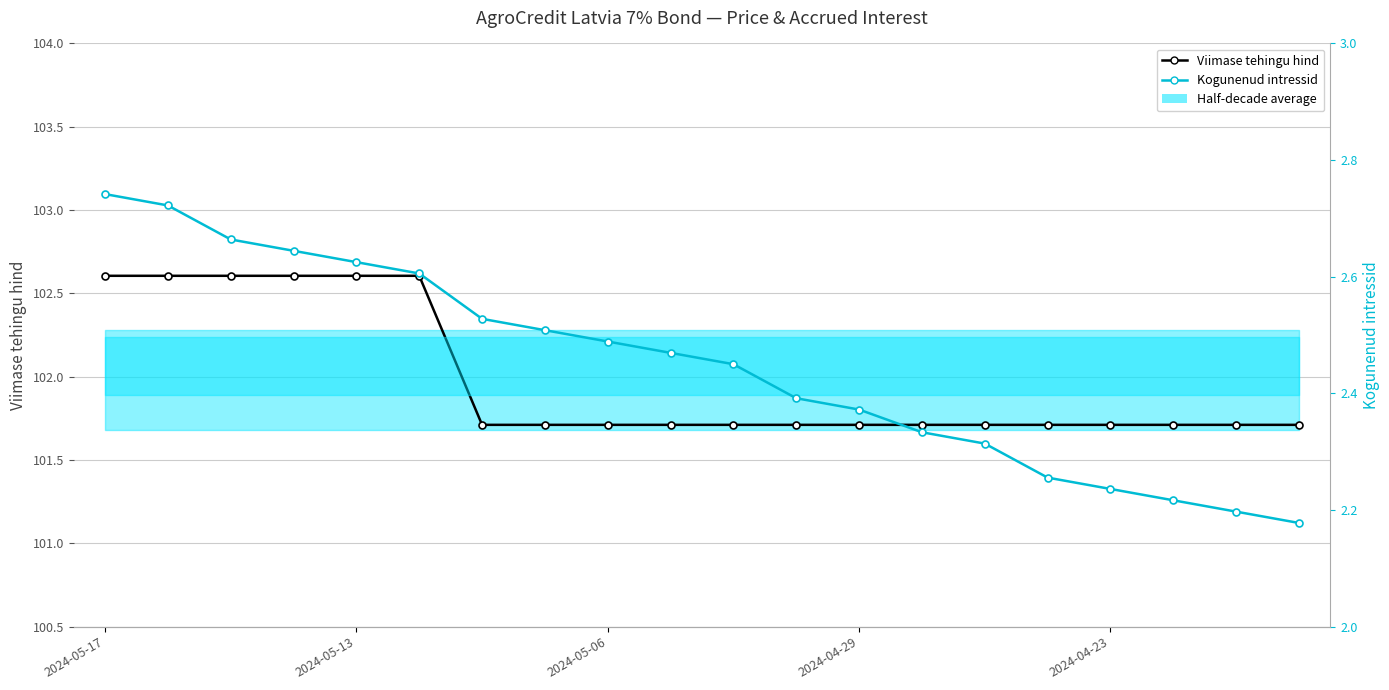

True or false: Kogunenud intressid and Viimase tehingu hind intersect in this chart.

False